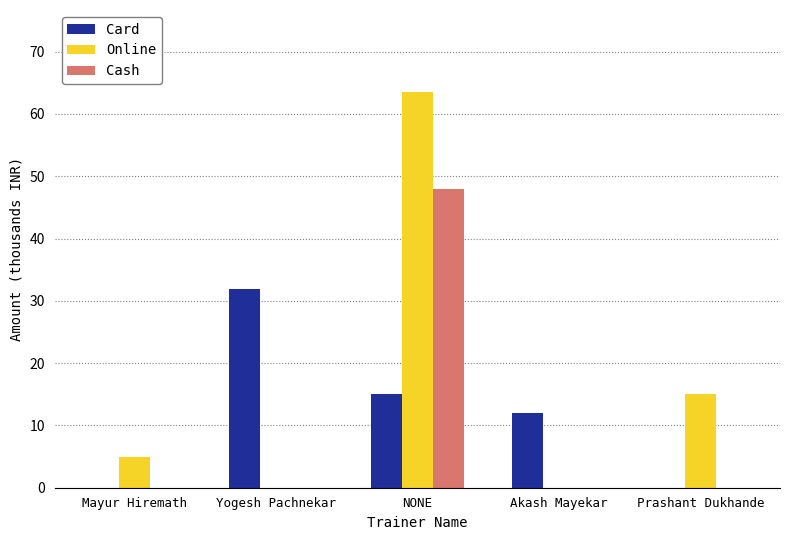

Which series has the largest total across all categories?

Online